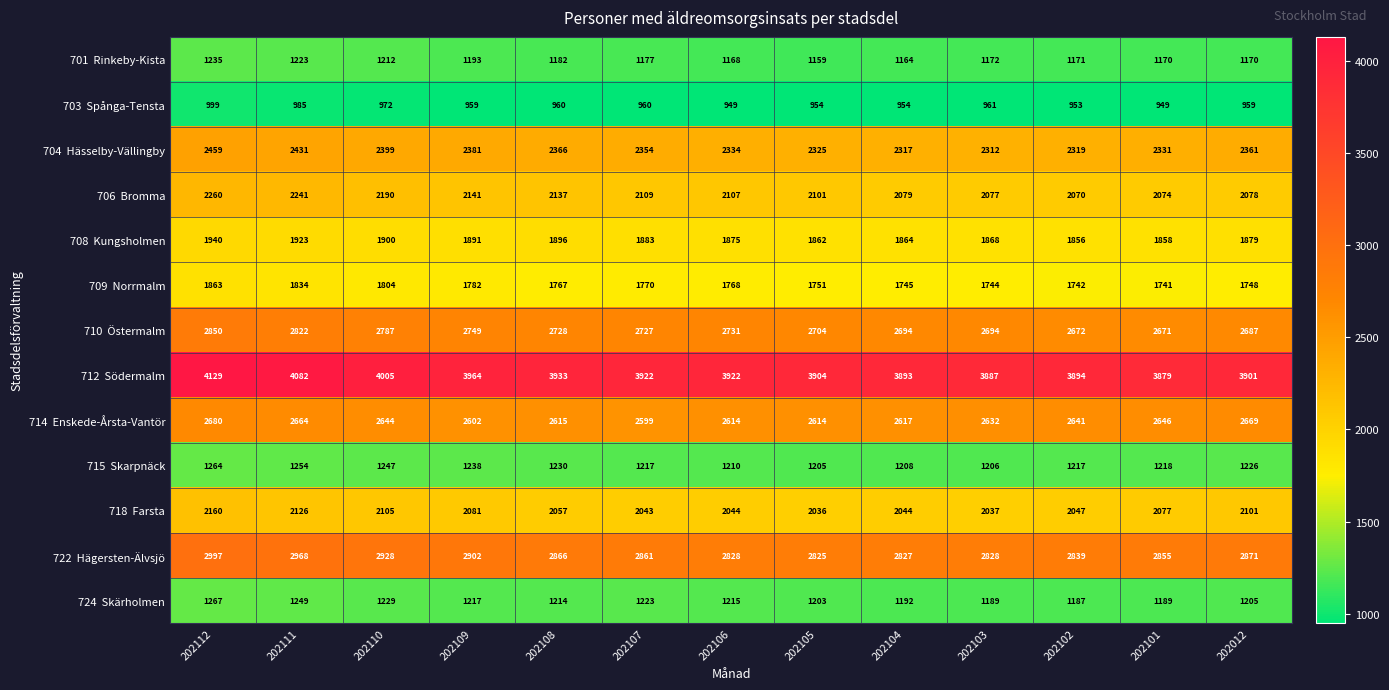

How many series are shown in this chart?

13